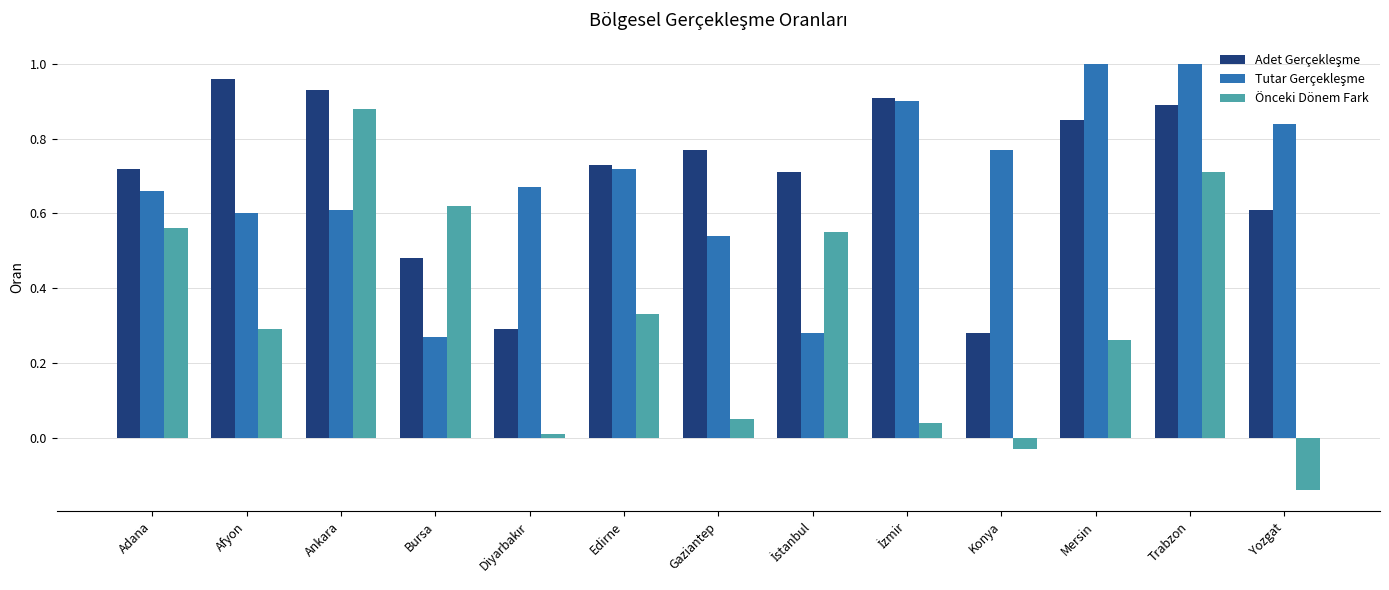

What is the label of the 11th bar from the left?

Mersin